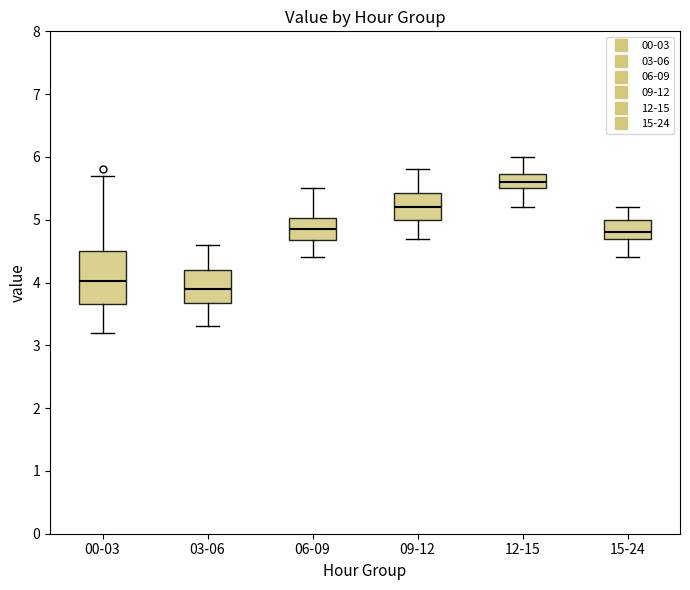

Reading left to right, transcribe this box plot: for each box, give where its median line is, the range the box spans, and where its two whiskers end, as read against the y-axis. The values are not printed on the chart, so give them approximately, as read against the axis.

00-03: median 4.0, box 3.7 to 4.5, whiskers 3.2 to 5.7
03-06: median 3.9, box 3.7 to 4.2, whiskers 3.3 to 4.6
06-09: median 4.9, box 4.7 to 5.0, whiskers 4.4 to 5.5
09-12: median 5.2, box 5.0 to 5.4, whiskers 4.7 to 5.8
12-15: median 5.6, box 5.5 to 5.7, whiskers 5.2 to 6.0
15-24: median 4.8, box 4.7 to 5.0, whiskers 4.4 to 5.2